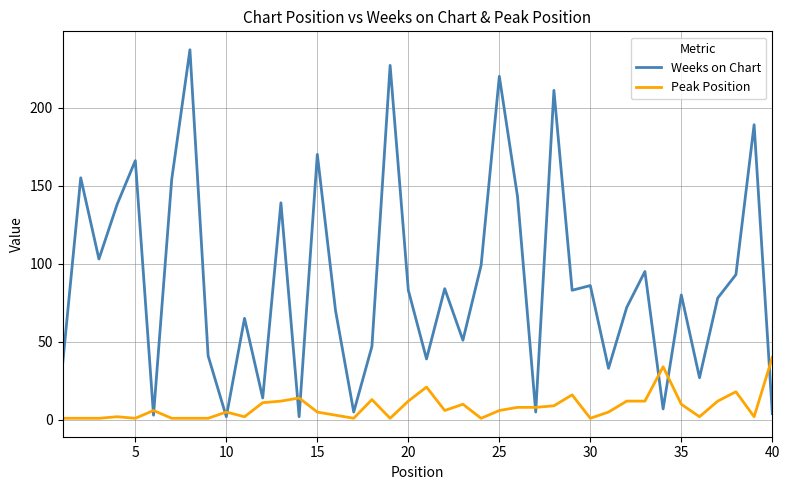

True or false: Weeks on Chart and Peak Position intersect in this chart.

True